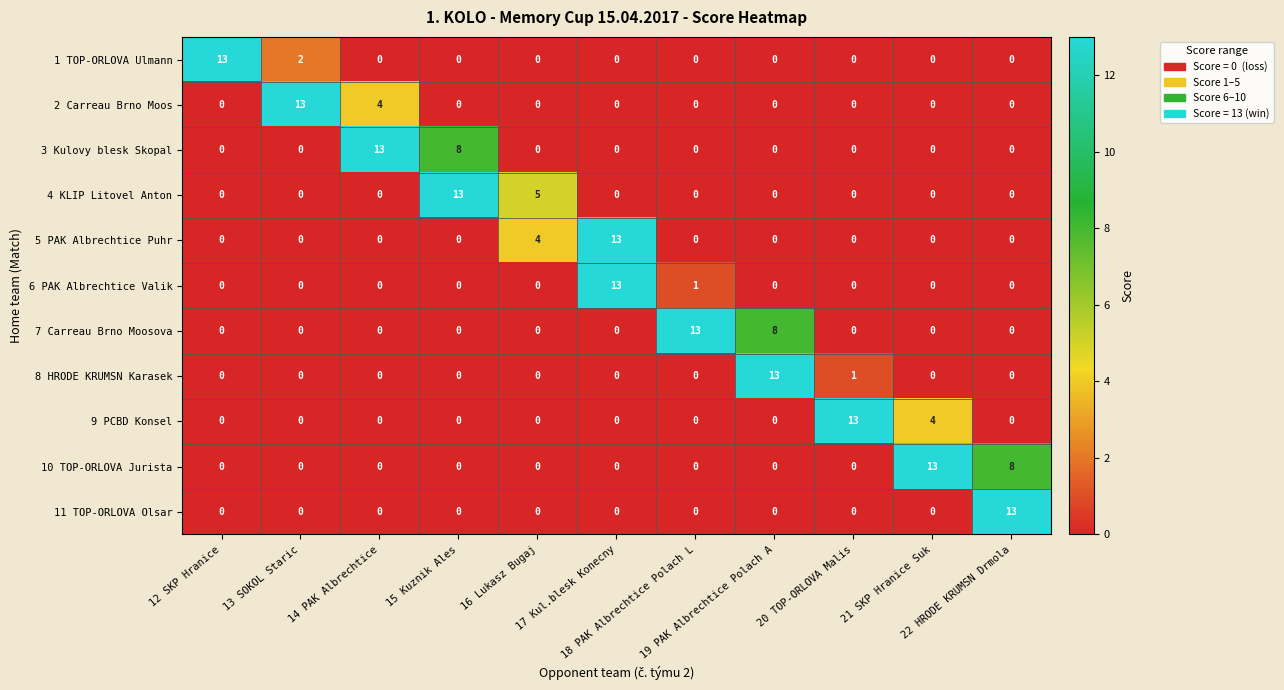

What is the highest value of the 2 Carreau Brno Moos series?

13